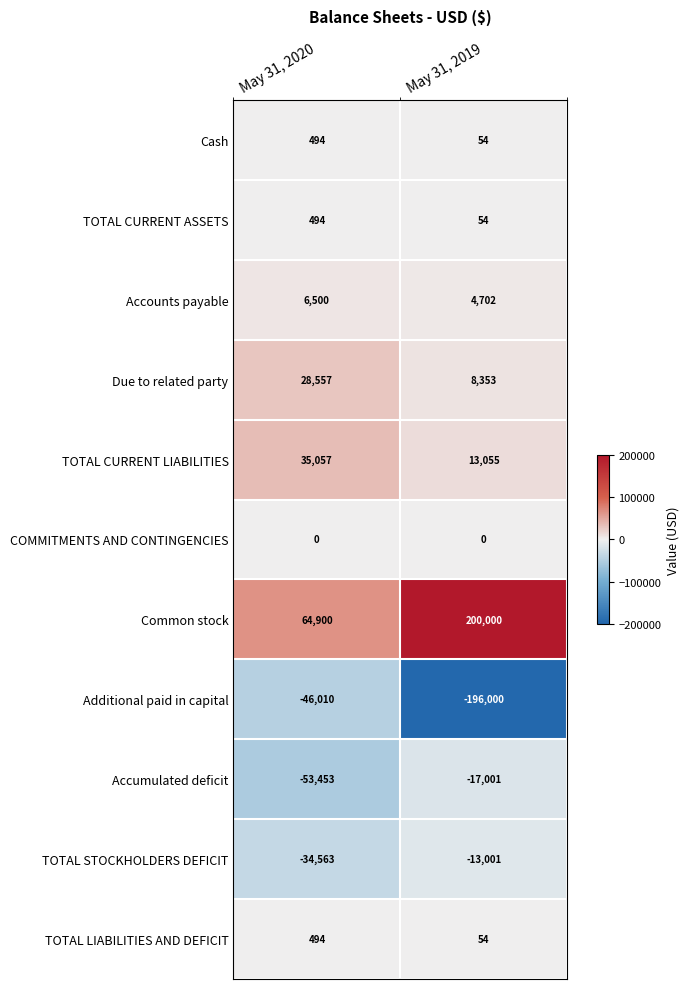

What value does the Common stock series have at May 31, 2019?

200000